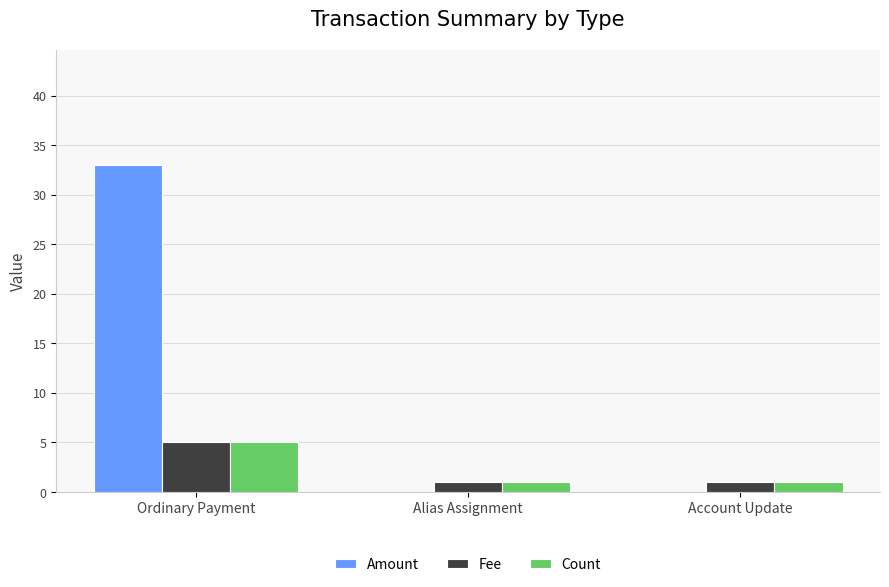

How many groups of bars are there?

3